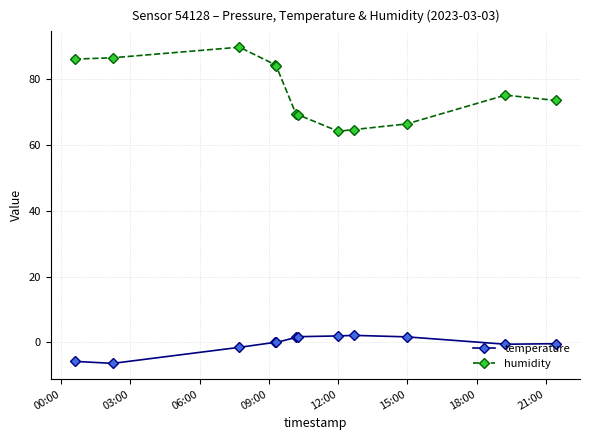

What is the value of the humidity point at the 6th from the left?

69.4